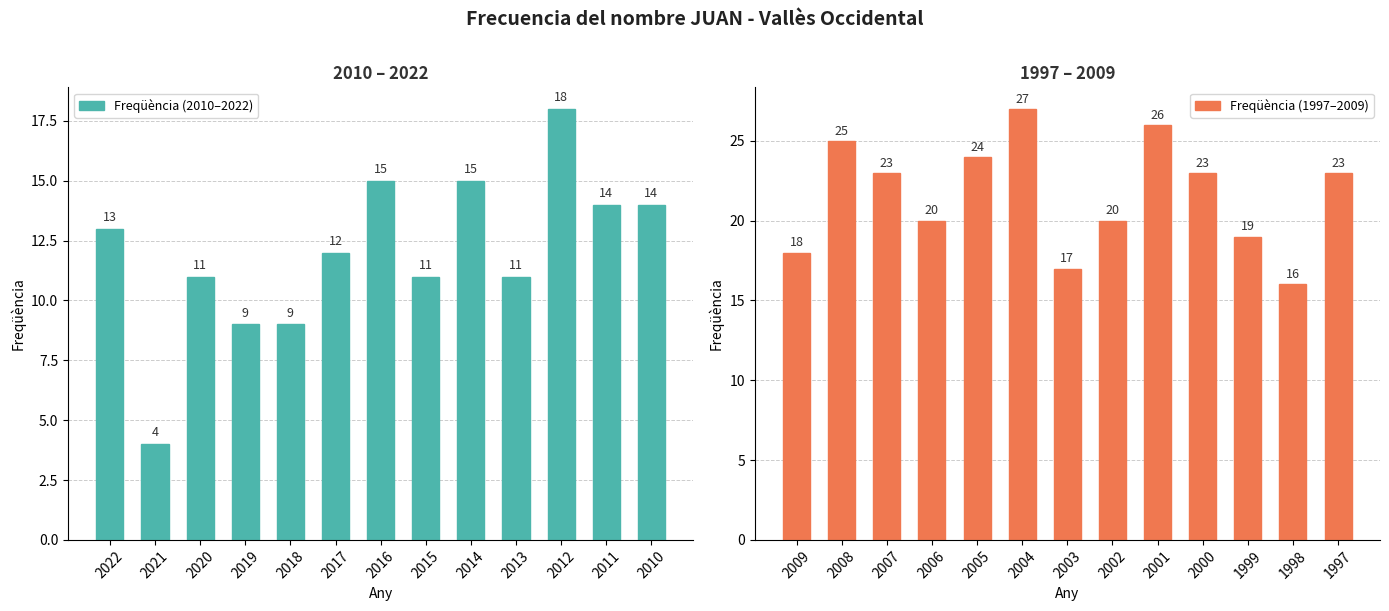

At which label does Freqüència (2010–2022) reach its minimum?

2021